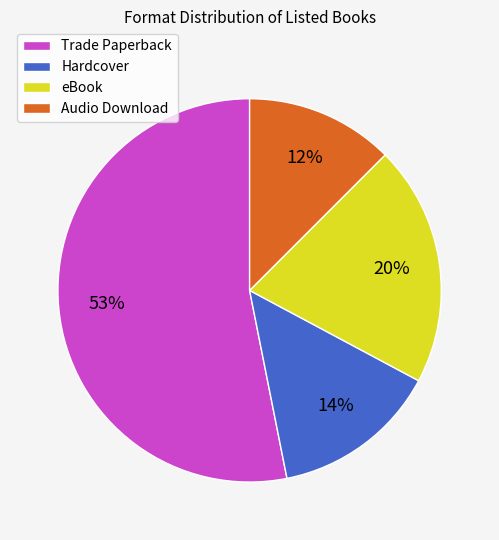

To the nearest percent, what is the average slice percentage?

25%